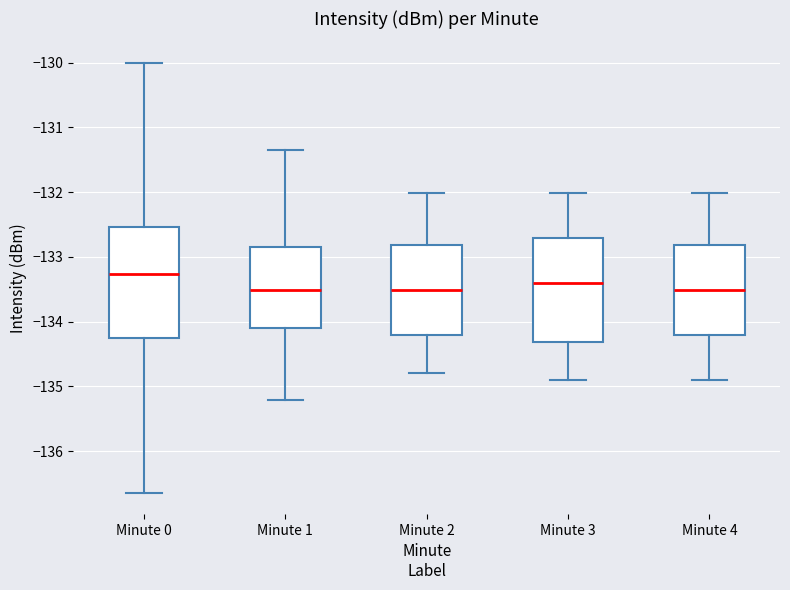

Reading left to right, read every box against the y-axis: the position of its median line, the range the box covers, and the ends of its whiskers. The values are not printed on the chart, so give them approximately, as read against the axis.

Minute 0: median -133.3, box -134.3 to -132.5, whiskers -136.6 to -130.0
Minute 1: median -133.5, box -134.1 to -132.8, whiskers -135.2 to -131.4
Minute 2: median -133.5, box -134.2 to -132.8, whiskers -134.8 to -132.0
Minute 3: median -133.4, box -134.3 to -132.7, whiskers -134.9 to -132.0
Minute 4: median -133.5, box -134.2 to -132.8, whiskers -134.9 to -132.0